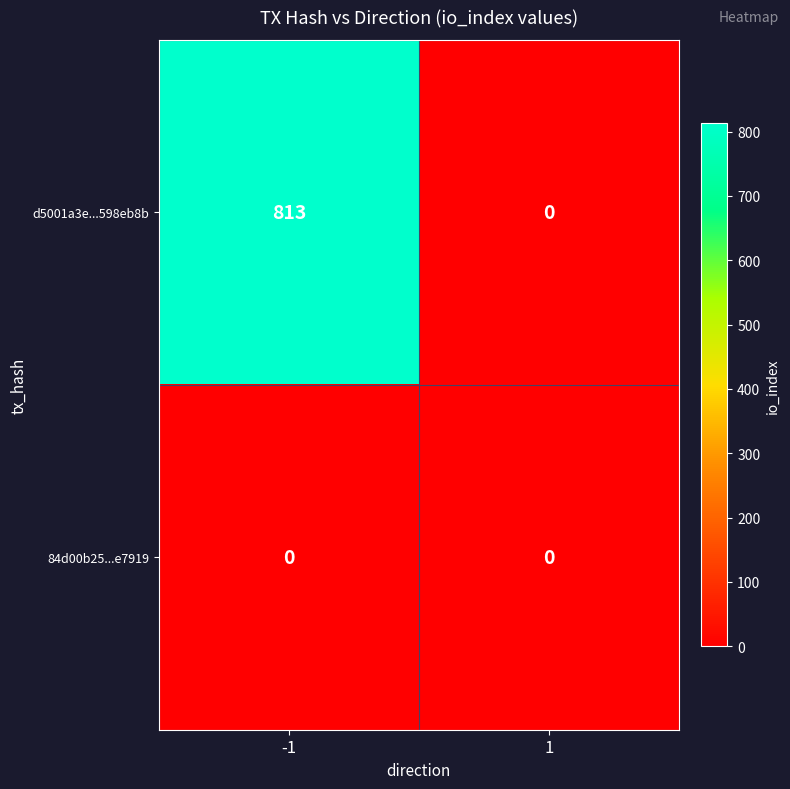

At which category does the chart reach its peak across all series?

-1